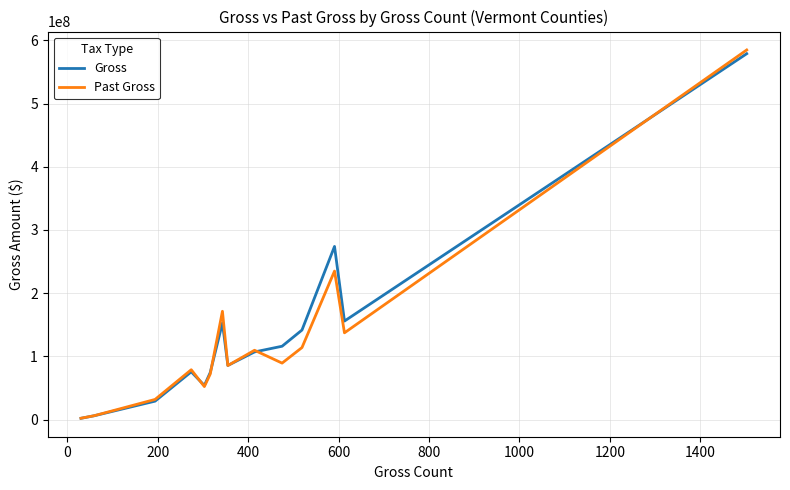

Which series has the largest range (max minus min)?

Past Gross